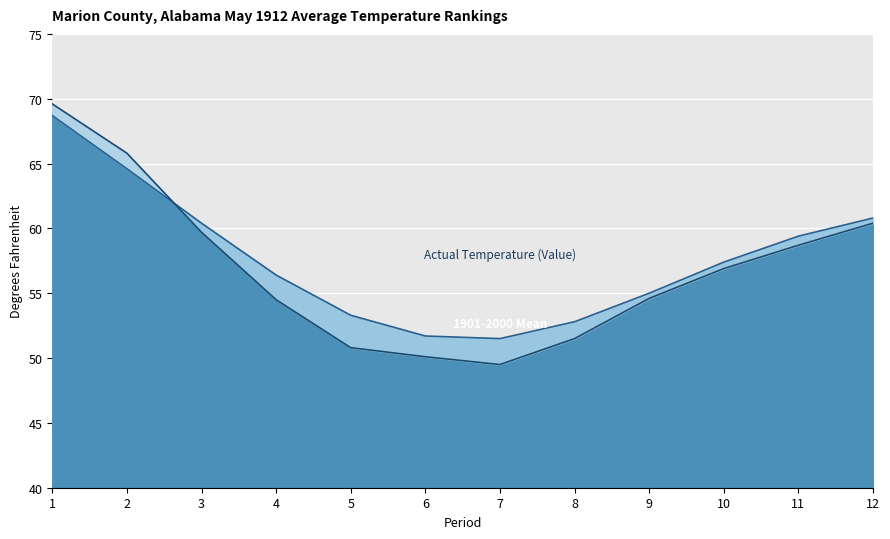

Is the value of Actual Temperature (Value) at 1 greater than the value of 1901-2000 Mean at 2?

Yes